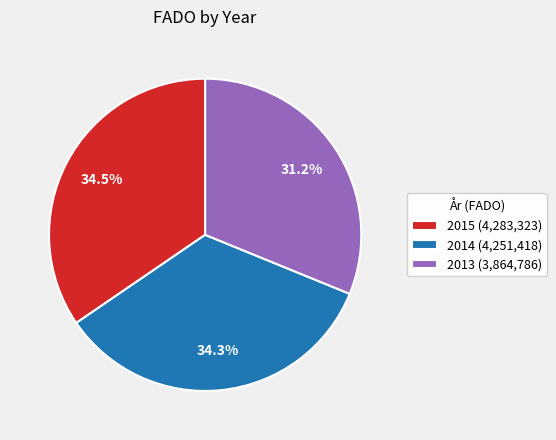

What portion of the pie excludes 2015?

65.5%